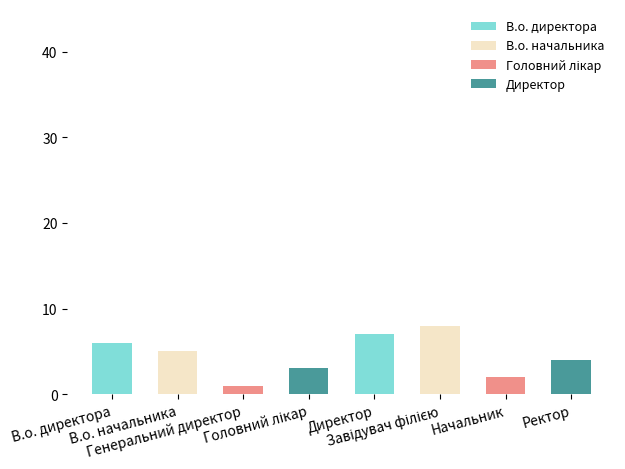

Reading right to left, transcribe all the data shown in this chart.

4	2	8	7	3	1	5	6